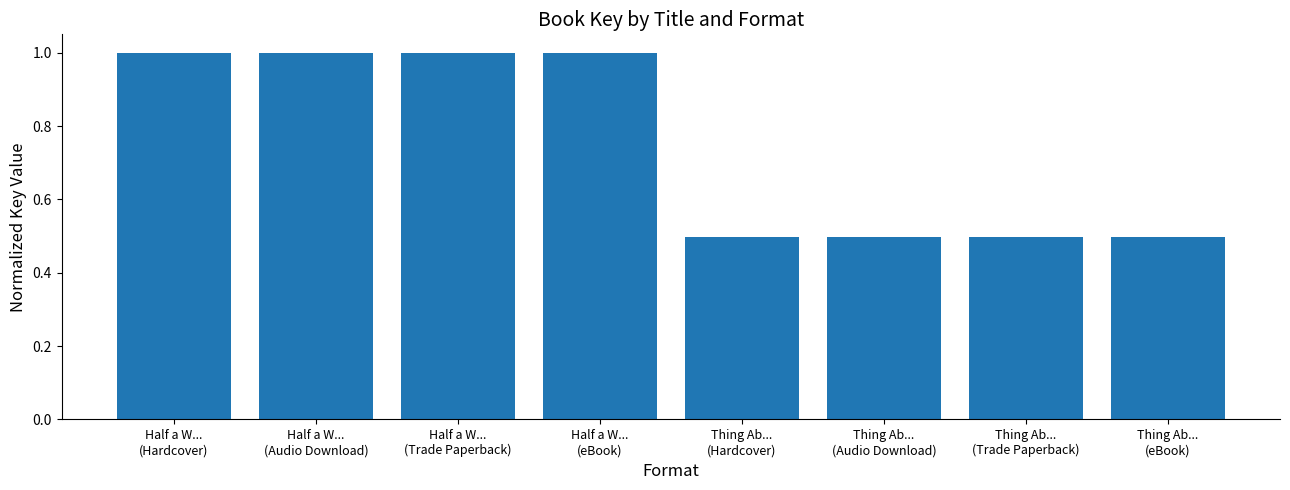

What is the smallest value displayed?

0.5